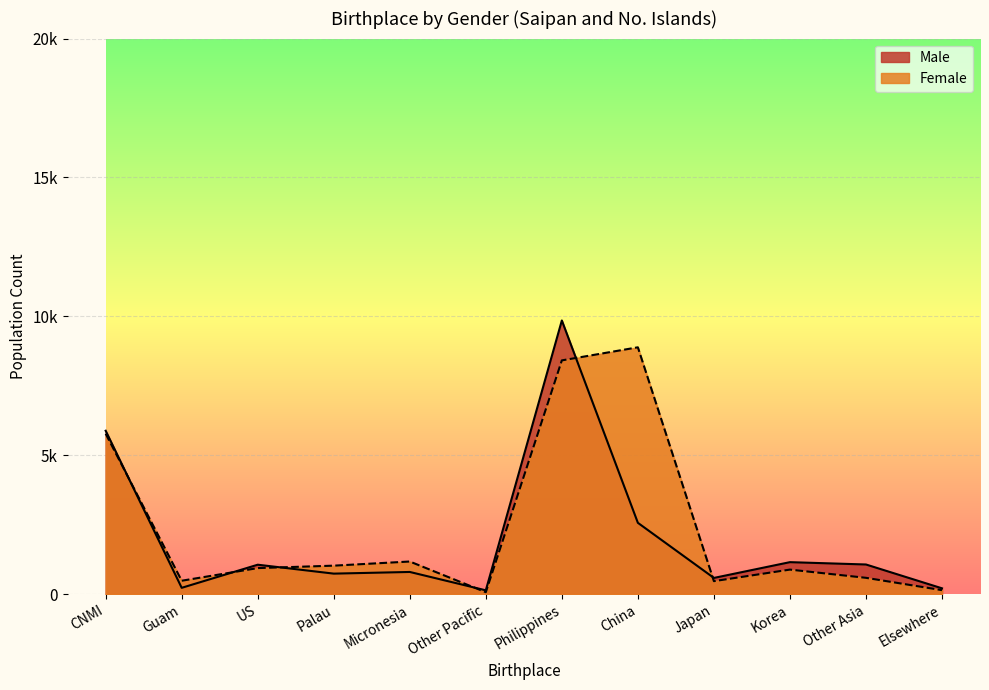

Where is the first local minimum for Male?

Guam